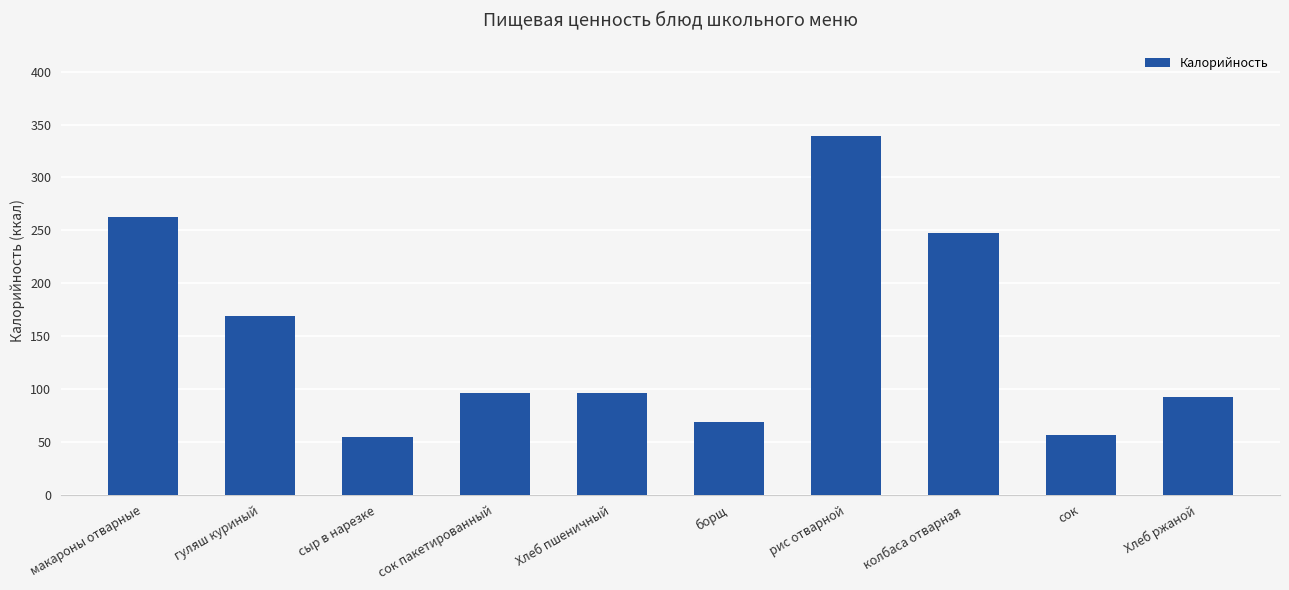

What is the average value?

148.3